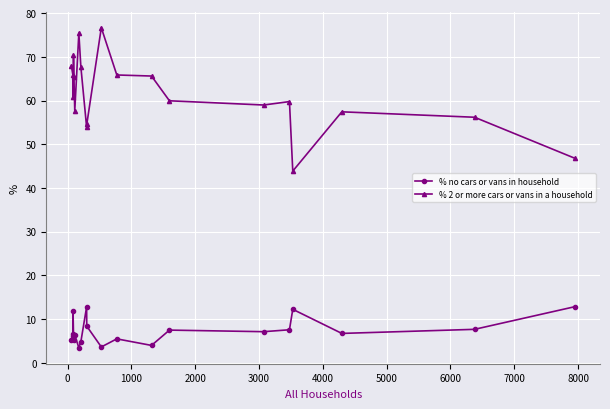

At how many categories does at least one series exceed 35?

20